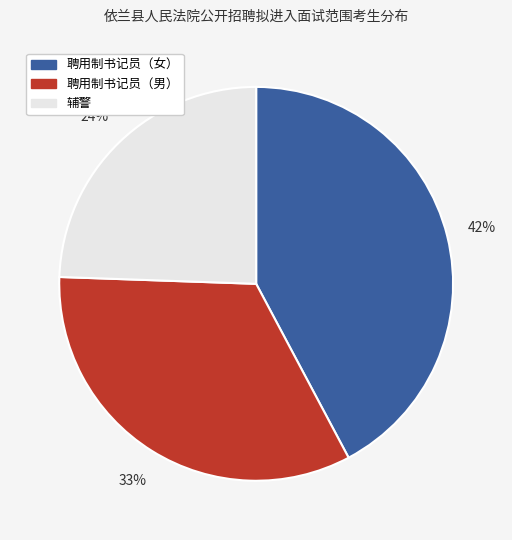

To the nearest percent, what portion does 聘用制书记员（女） represent?

42%